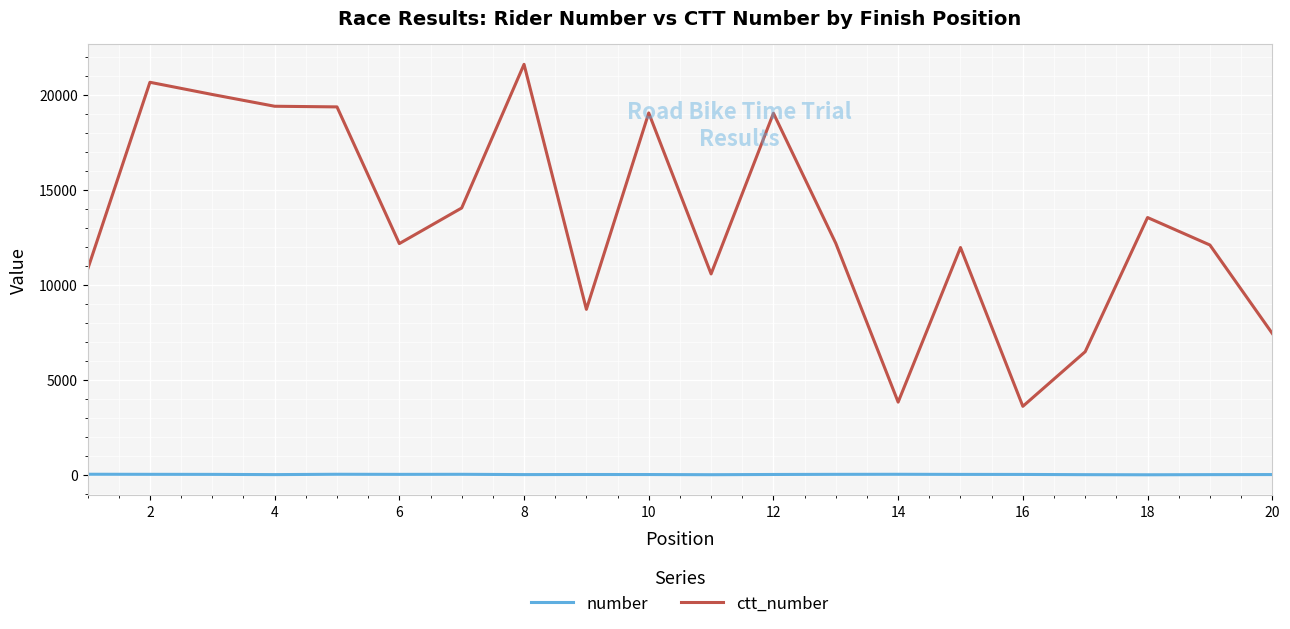

What is the difference between the maximum and minimum values in the ctt_number series?

18002